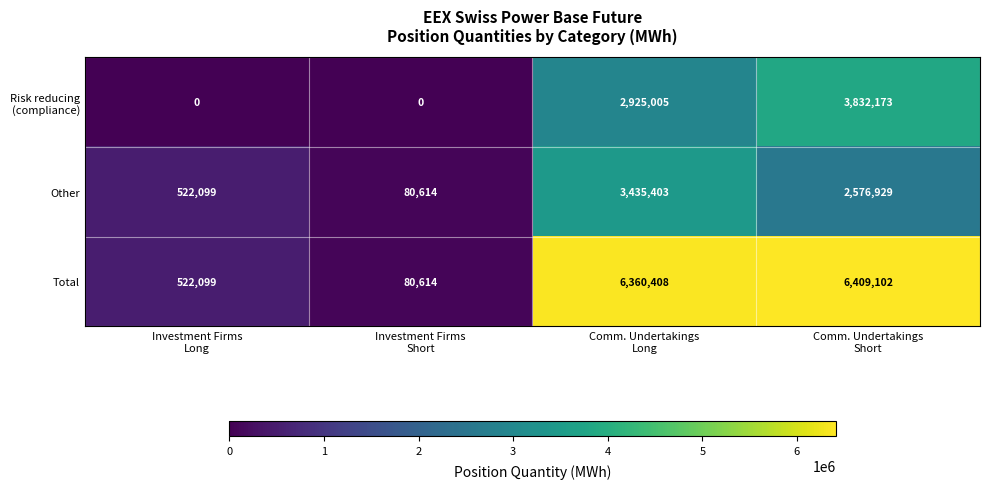

Which series has the widest spread of values?

Total